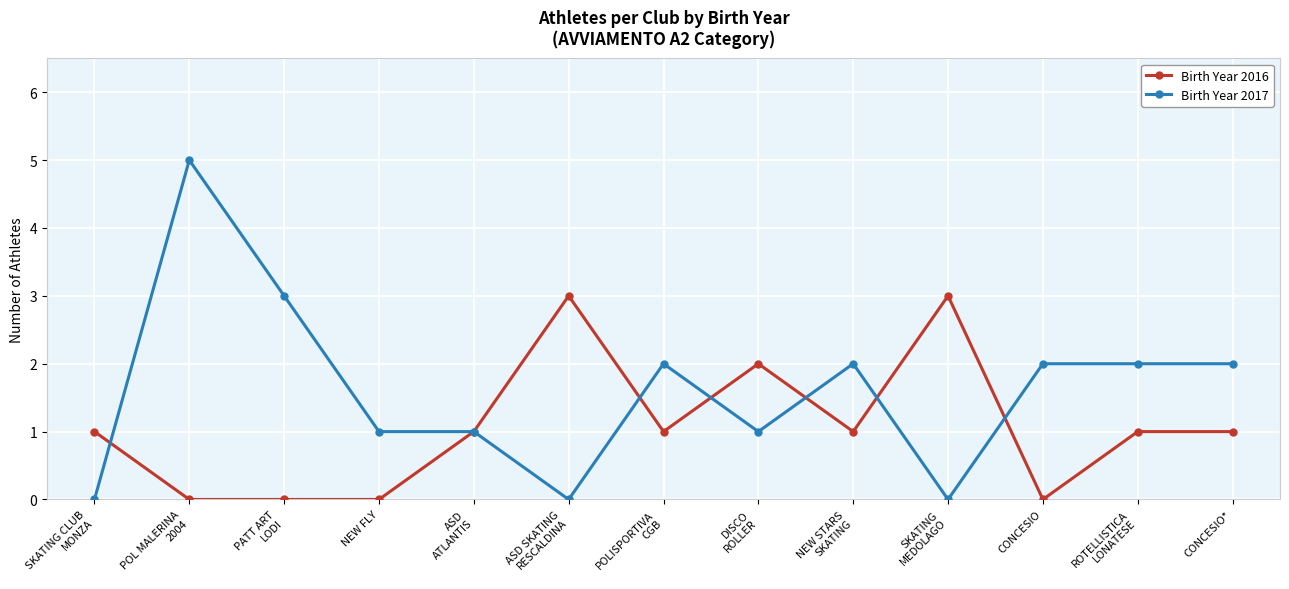

Between POL MALERINA
2004 and CONCESIO*, which series saw the biggest shift?

Birth Year 2017